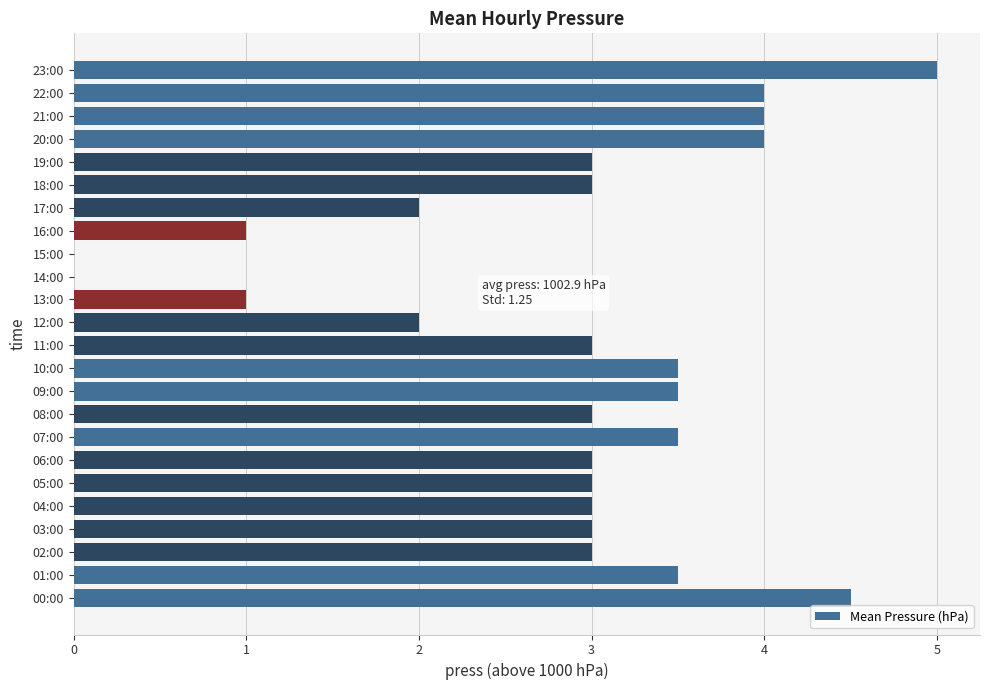

Between 01:00 and 13:00, which is larger?

01:00